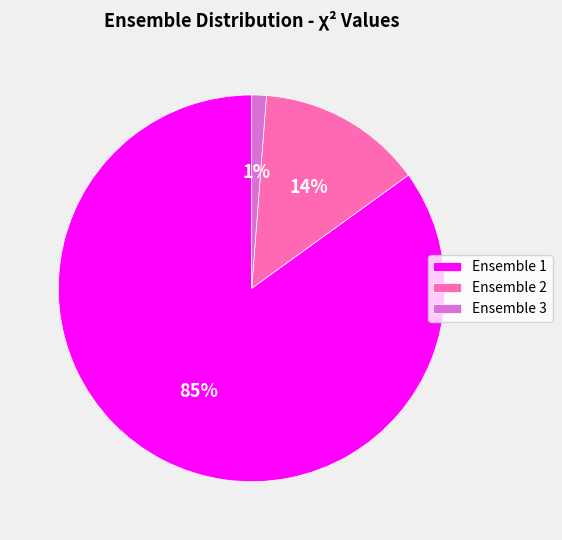

Rank the categories by value from highest to lowest.

Ensemble 1, Ensemble 2, Ensemble 3